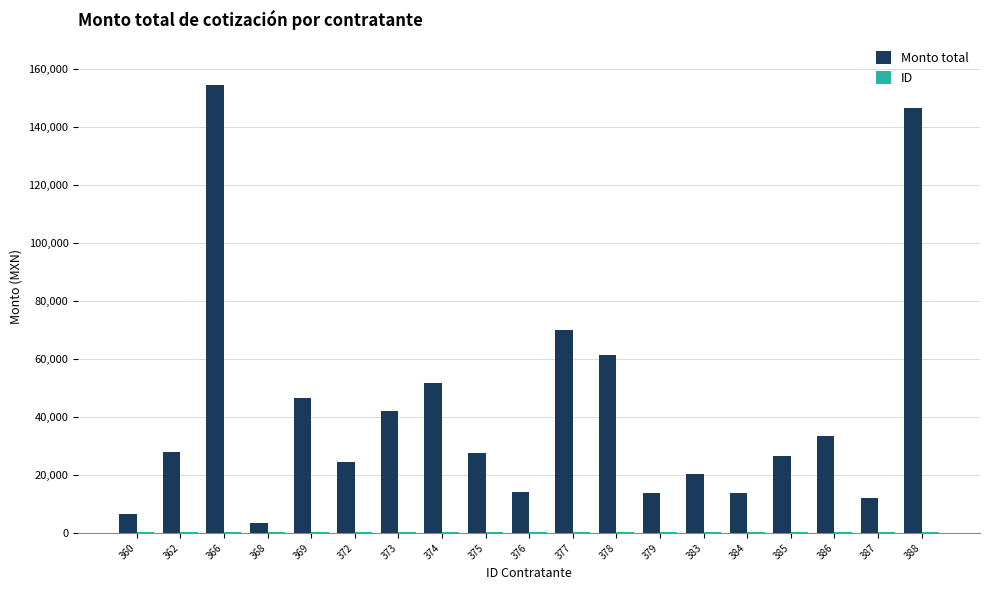

Between 366 and 378, which series saw the biggest shift?

Monto total